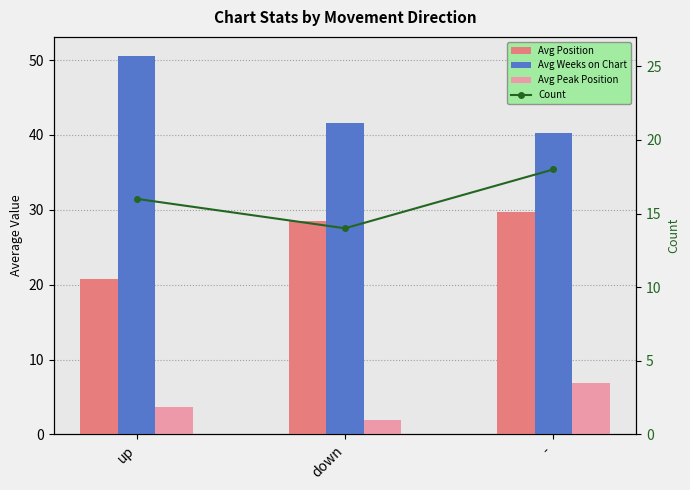

Between up and -, which is larger?

-